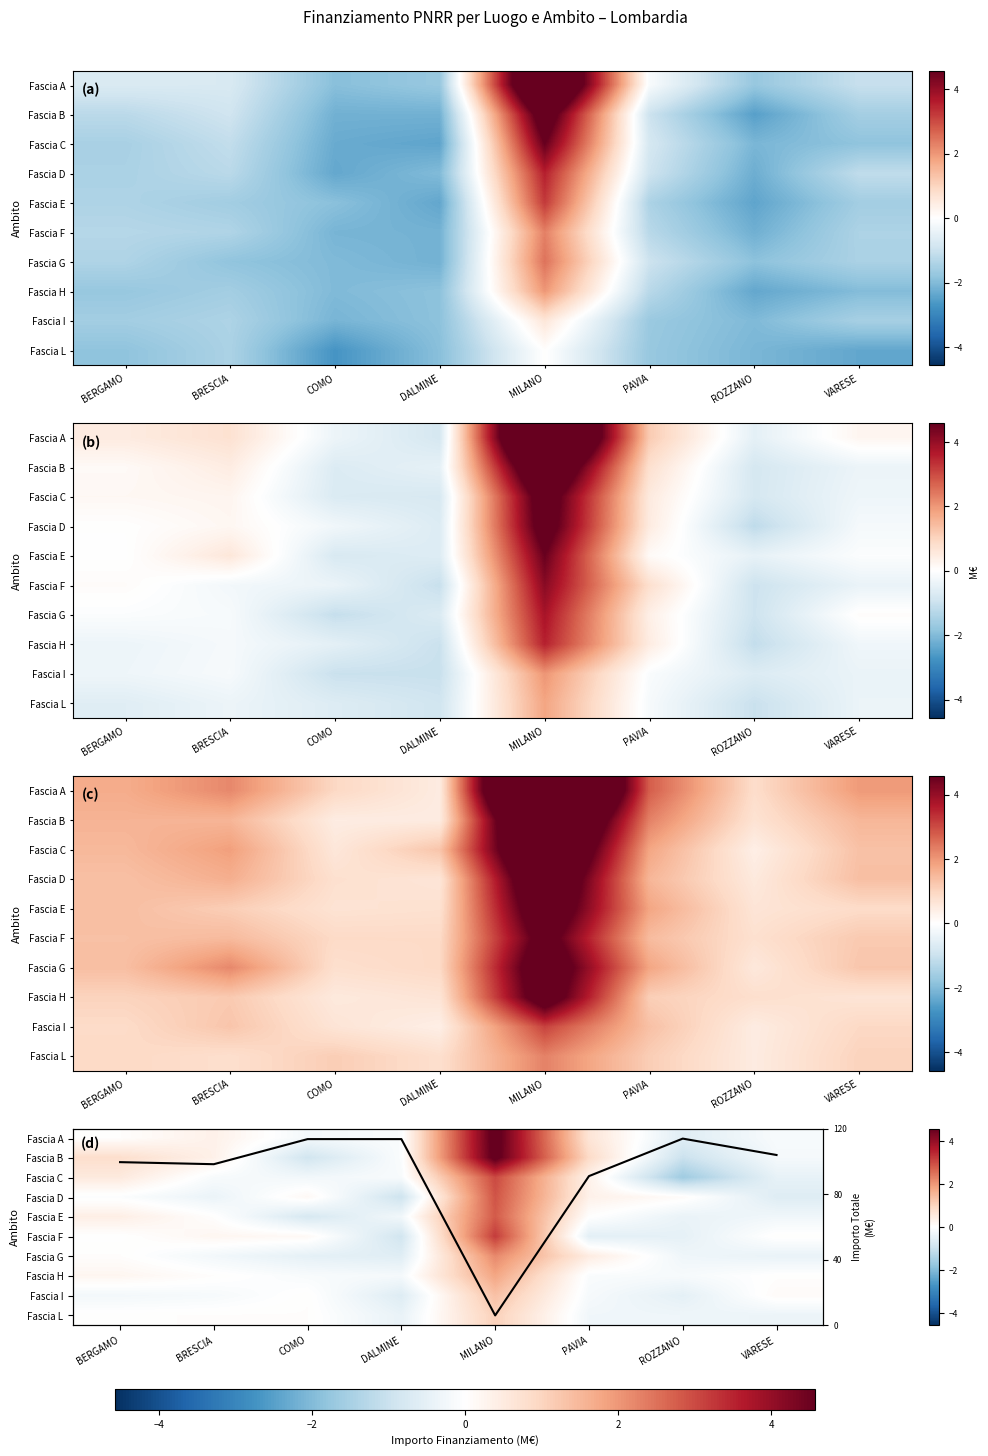

At which category does the chart reach its peak across all series?

MILANO